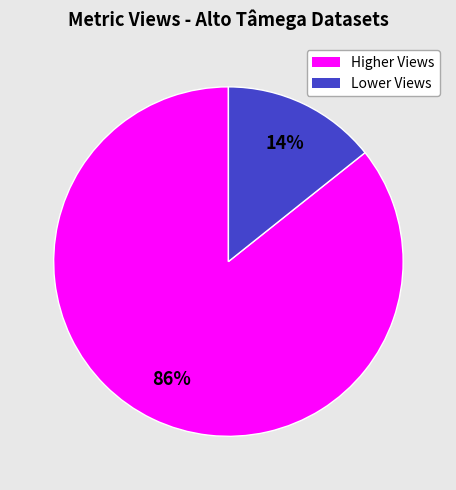

How many slices are in this pie chart?

2